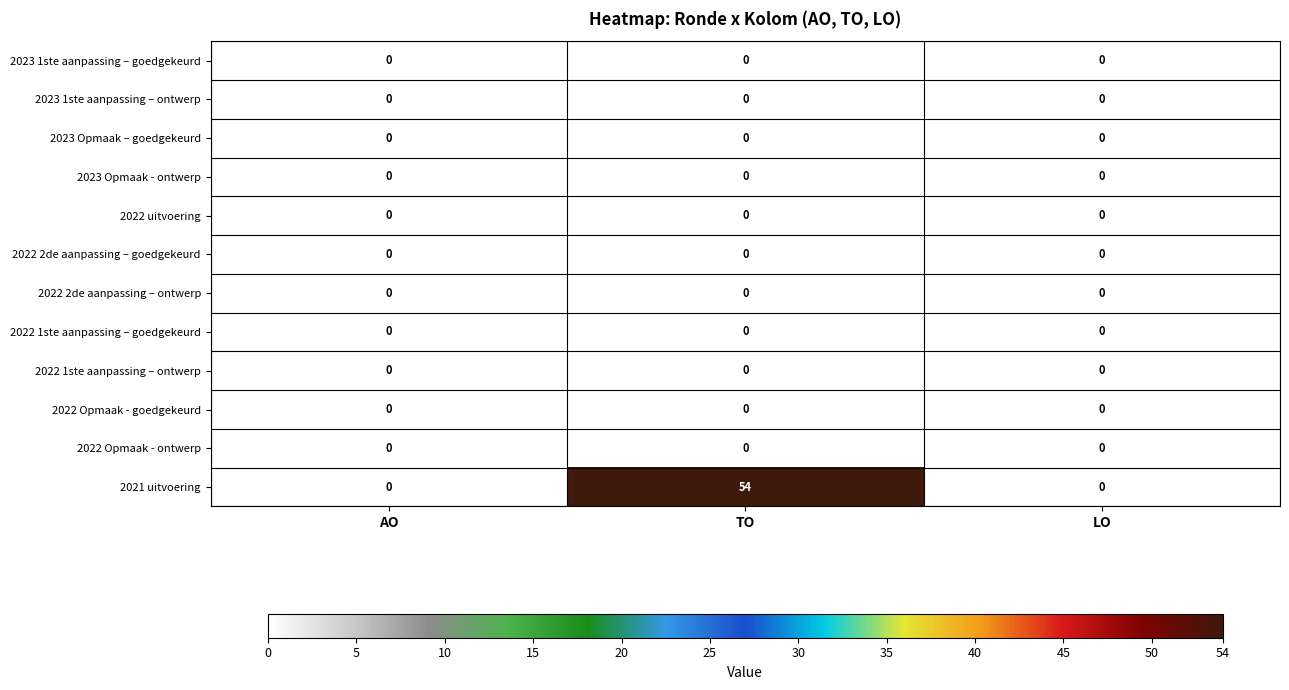

What is the maximum value shown in the chart?

54